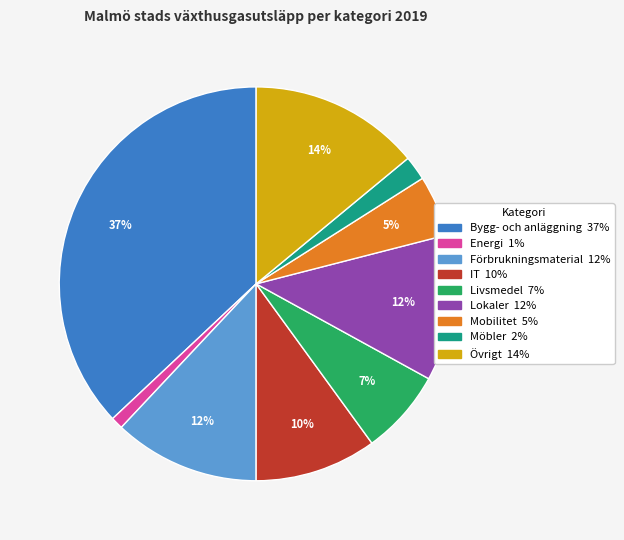

To the nearest percent, what portion does Möbler represent?

2%